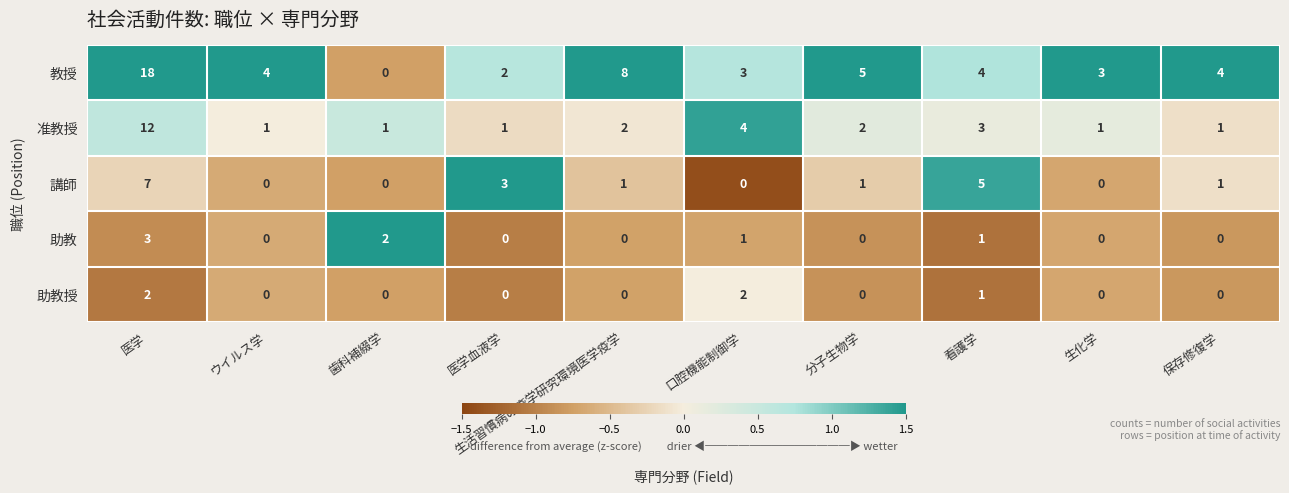

What is the difference between the maximum and minimum values in the 教授 series?

18